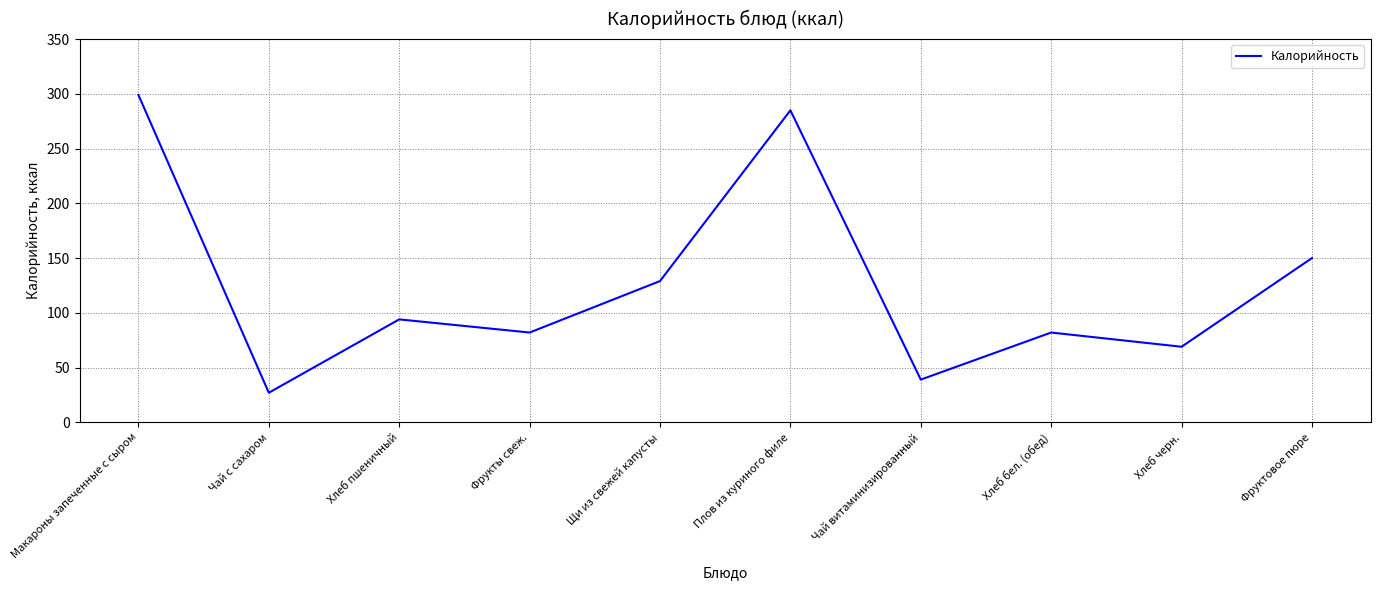

How many interior local valleys (lower than both neighbors) does the data have?

4